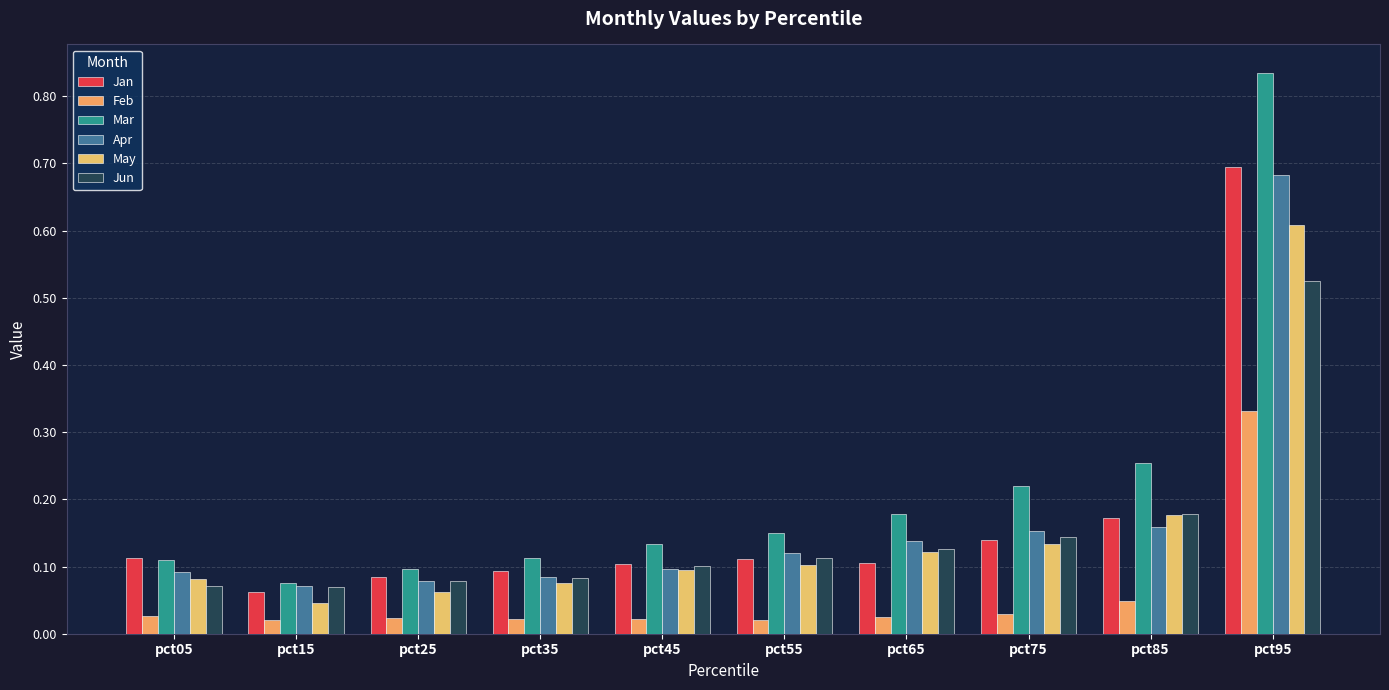

Which has a higher value, pct05 or pct75?

pct75